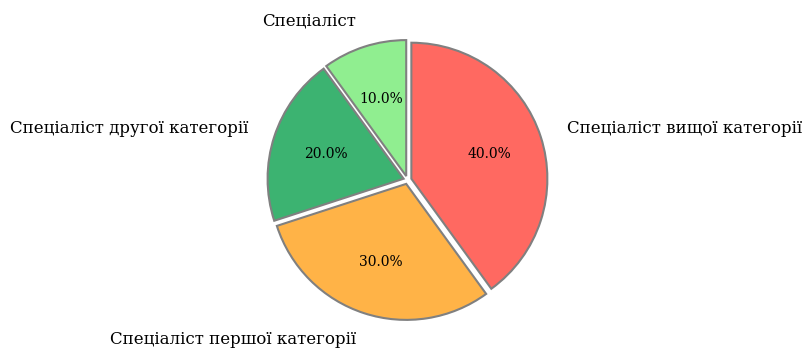

To the nearest percent, what portion does Спеціаліст вищої категорії represent?

40%